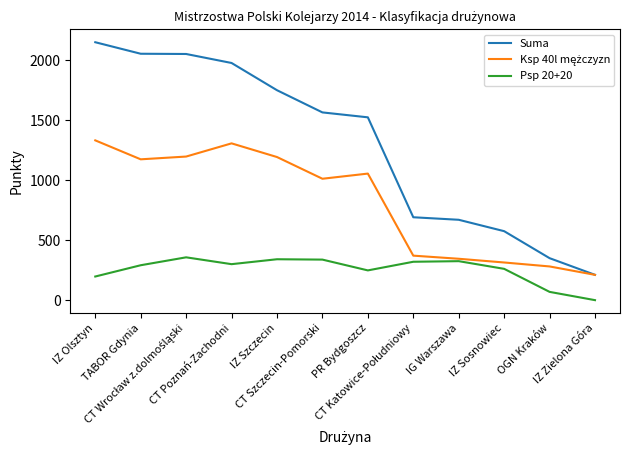

True or false: Psp 20+20 and Suma cross at least once.

False